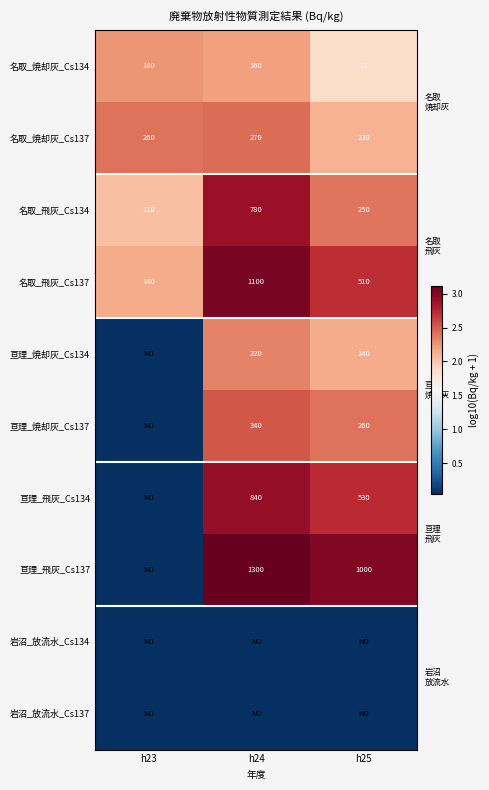

Is the value of 亘理_焼却灰_Cs134 at h25 greater than the value of 名取_飛灰_Cs137 at h24?

No